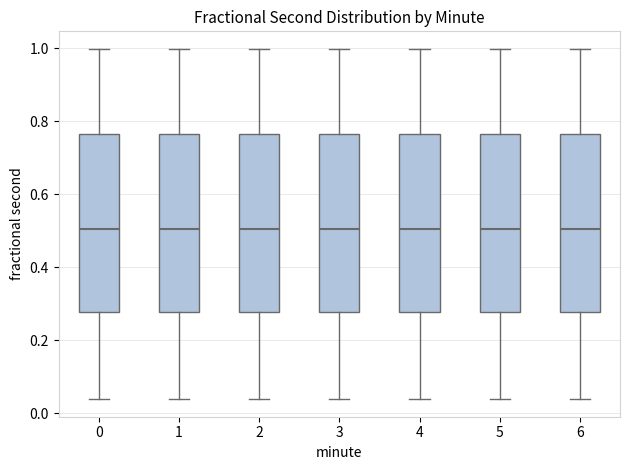

Reading left to right, transcribe this box plot: for each box, give where its median line is, the range the box spans, and where its two whiskers end, as read against the y-axis. The values are not printed on the chart, so give them approximately, as read against the axis.

0: median 0.50, box 0.28 to 0.76, whiskers 0.04 to 1.00
1: median 0.50, box 0.28 to 0.76, whiskers 0.04 to 1.00
2: median 0.50, box 0.28 to 0.76, whiskers 0.04 to 1.00
3: median 0.50, box 0.28 to 0.76, whiskers 0.04 to 1.00
4: median 0.50, box 0.28 to 0.76, whiskers 0.04 to 1.00
5: median 0.50, box 0.28 to 0.76, whiskers 0.04 to 1.00
6: median 0.50, box 0.28 to 0.76, whiskers 0.04 to 1.00